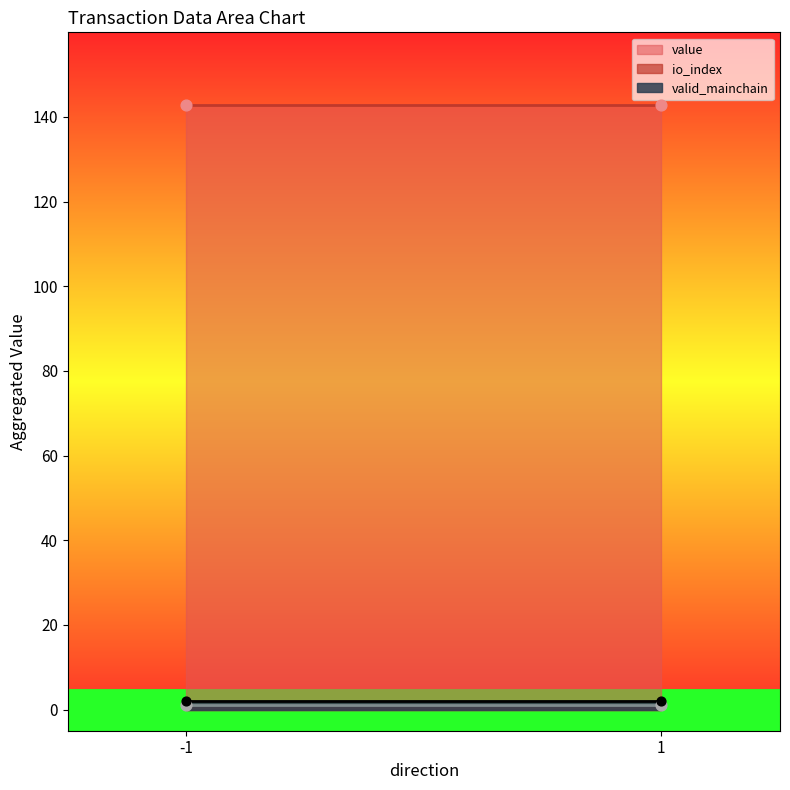

At which category is the sum across all series the highest?

-1_1